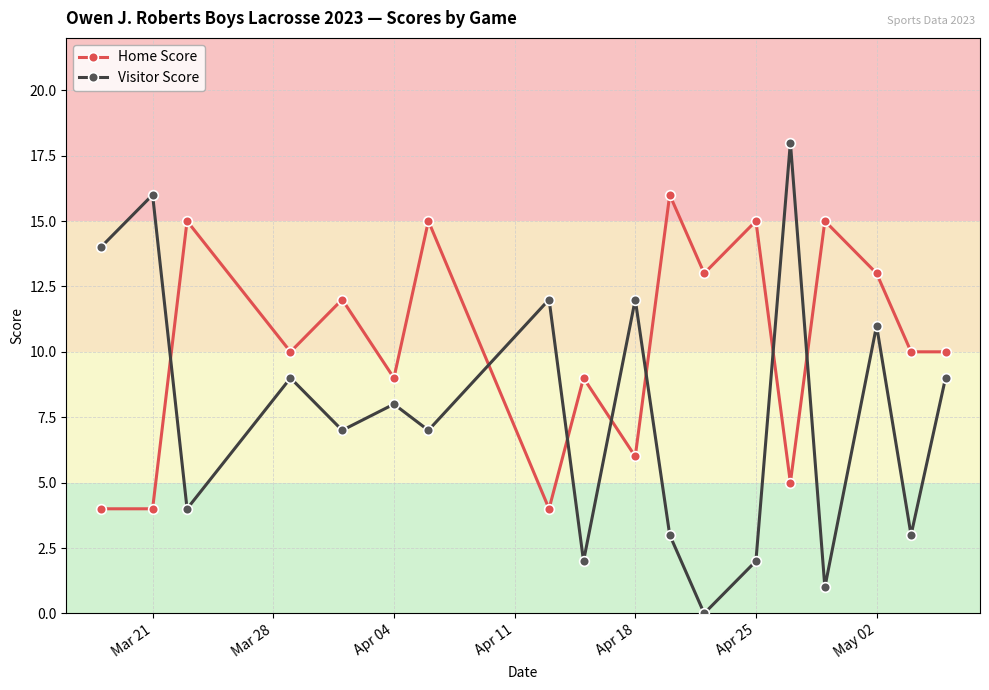

Which series has the largest range (max minus min)?

Visitor Score